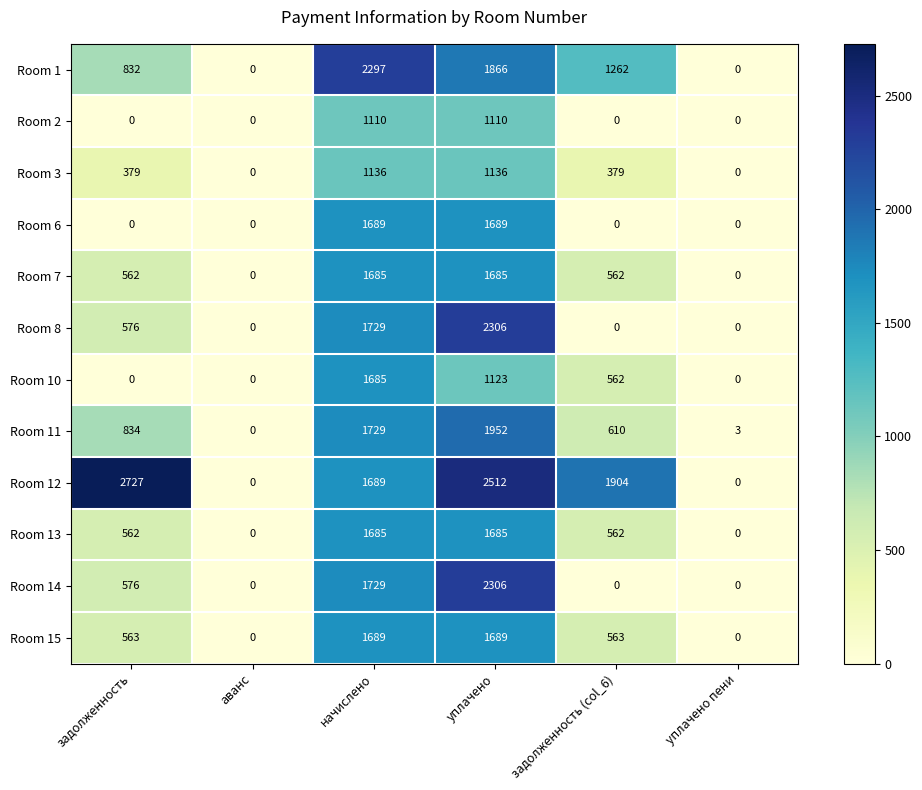

The Room 11 series shows 1952 at уплачено. True or false?

True